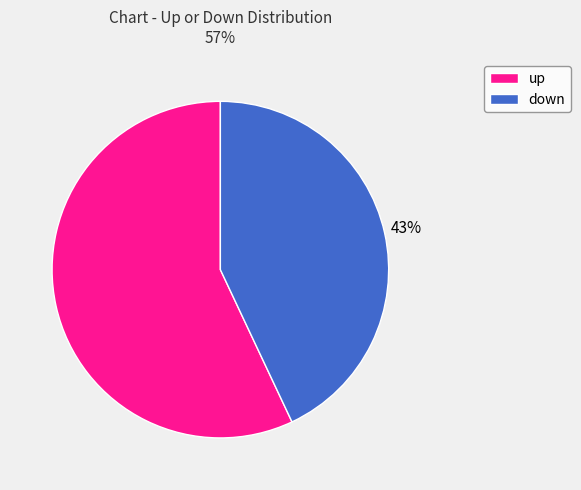

Approximately how many times larger is the value at down compared to up?

0.8